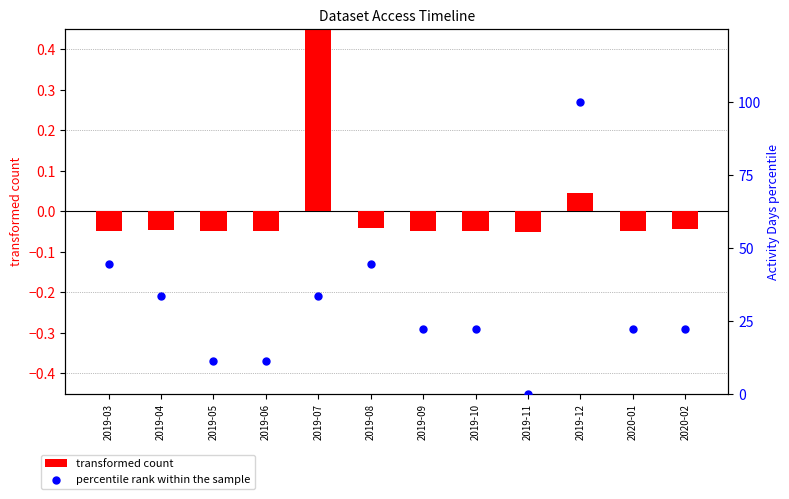

Which series has the largest total across all categories?

percentile rank within the sample